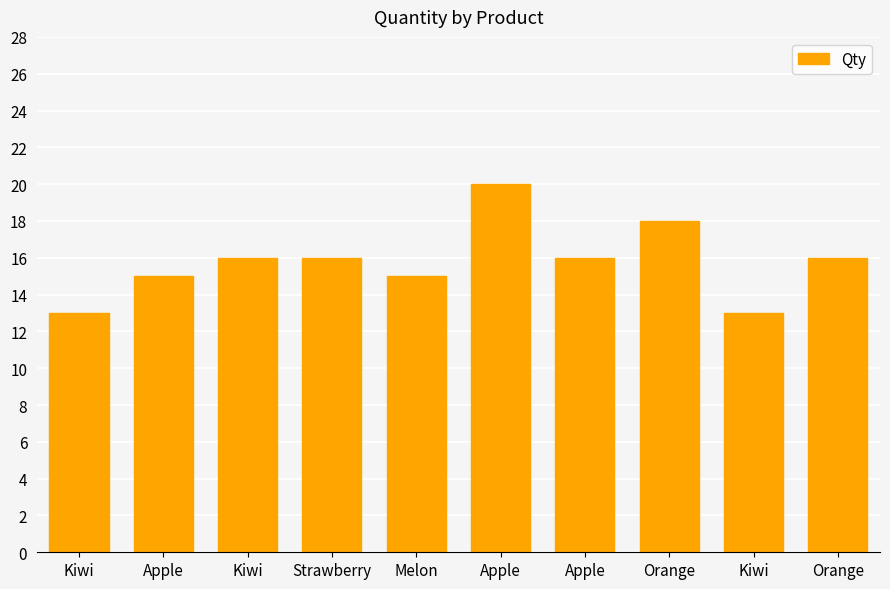

Reading left to right, list all the values displayed in this chart.

Kiwi=13	Apple=15	Kiwi=16	Strawberry=16	Melon=15	Apple=20	Apple=16	Orange=18	Kiwi=13	Orange=16